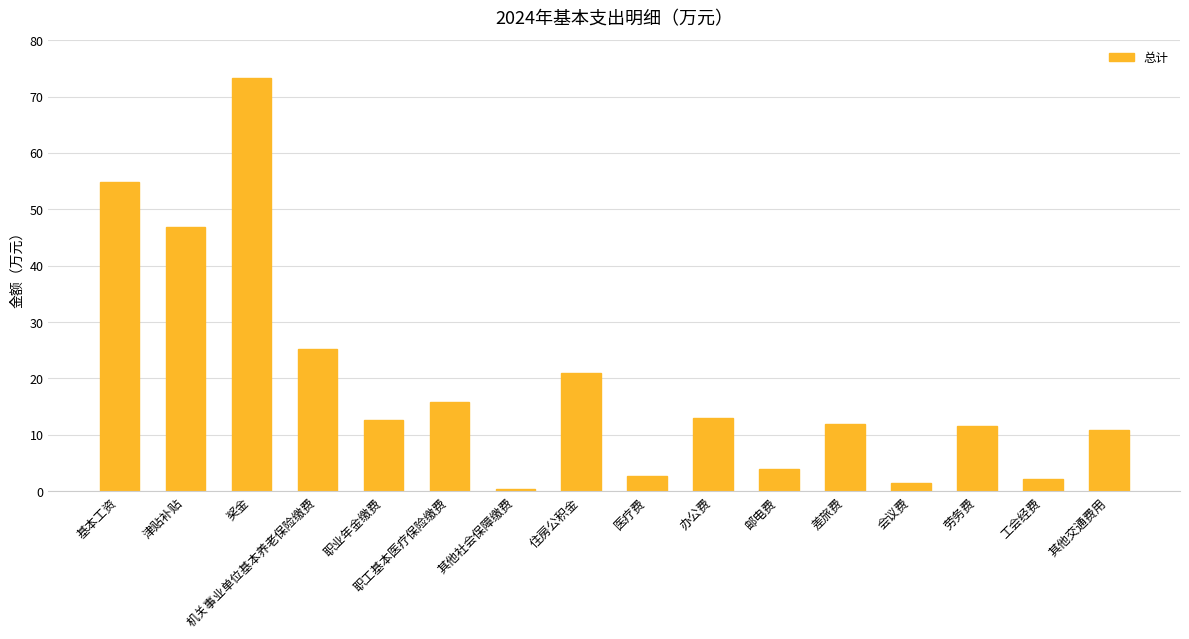

What is the label of the 16th bar from the left?

其他交通费用